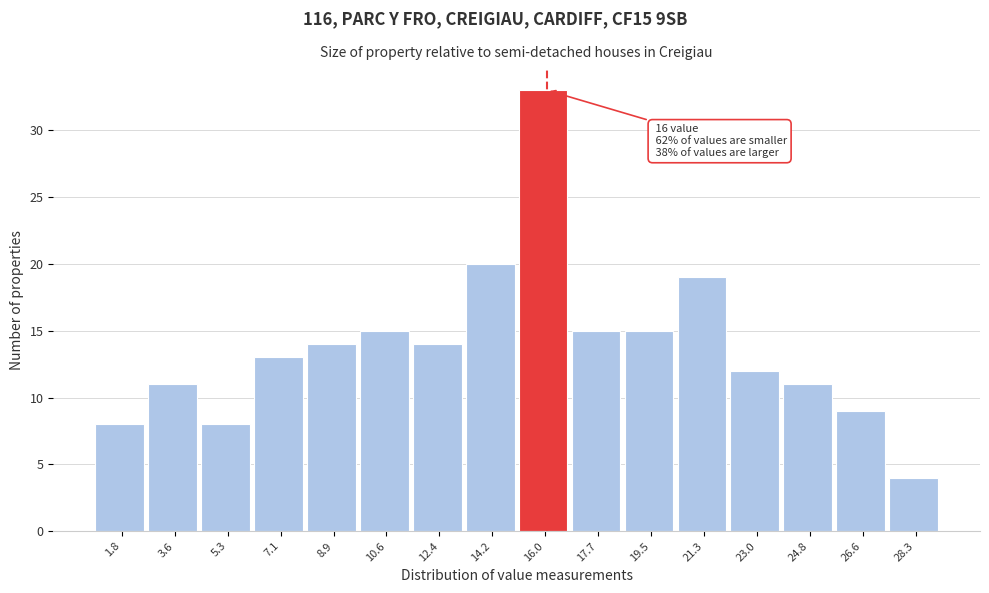

Reading left to right, extract all data points from this chart.

8	11	8	13	14	15	14	20	33	15	15	19	12	11	9	4